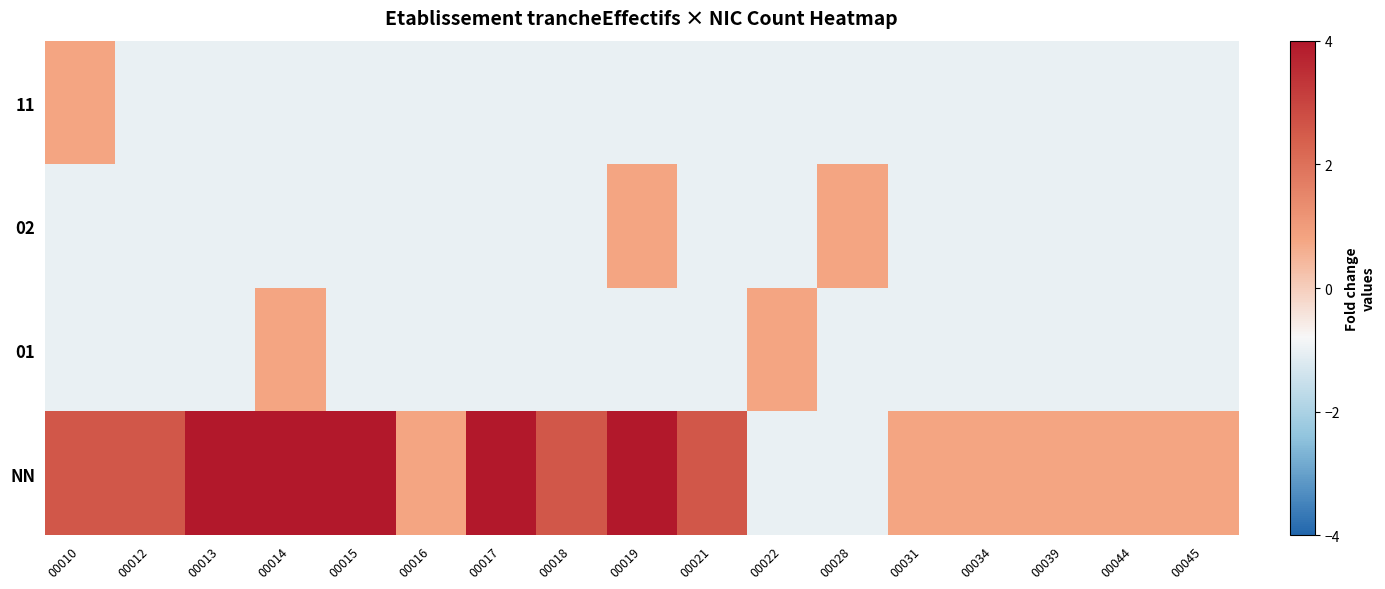

Between 00019 and 00015, which is larger?

00015